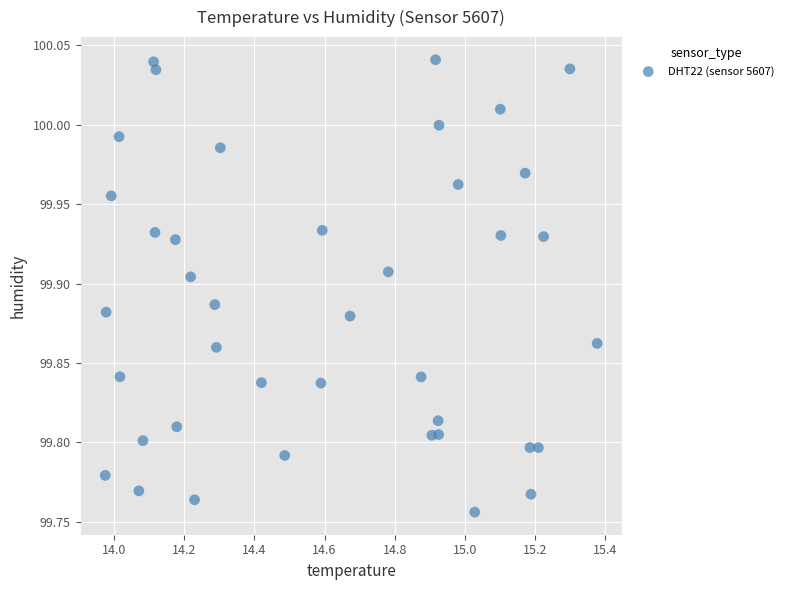

What is the range of X values (max minus min)?

1.4